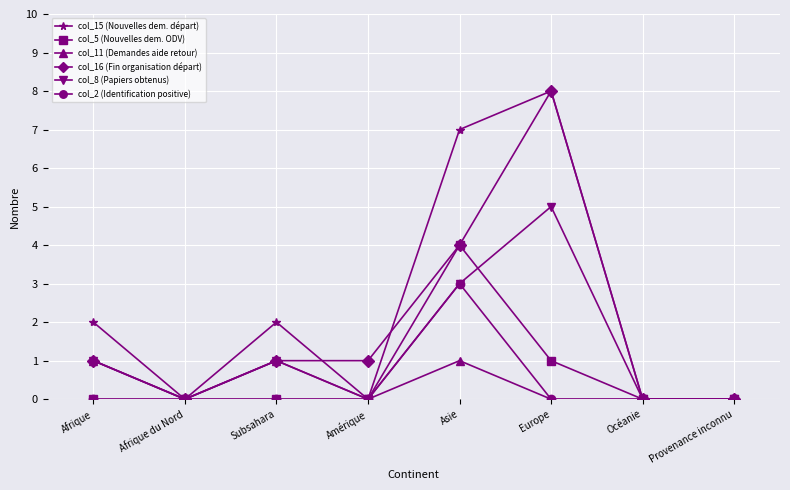

What is the difference between the highest and lowest values at Asie?

6